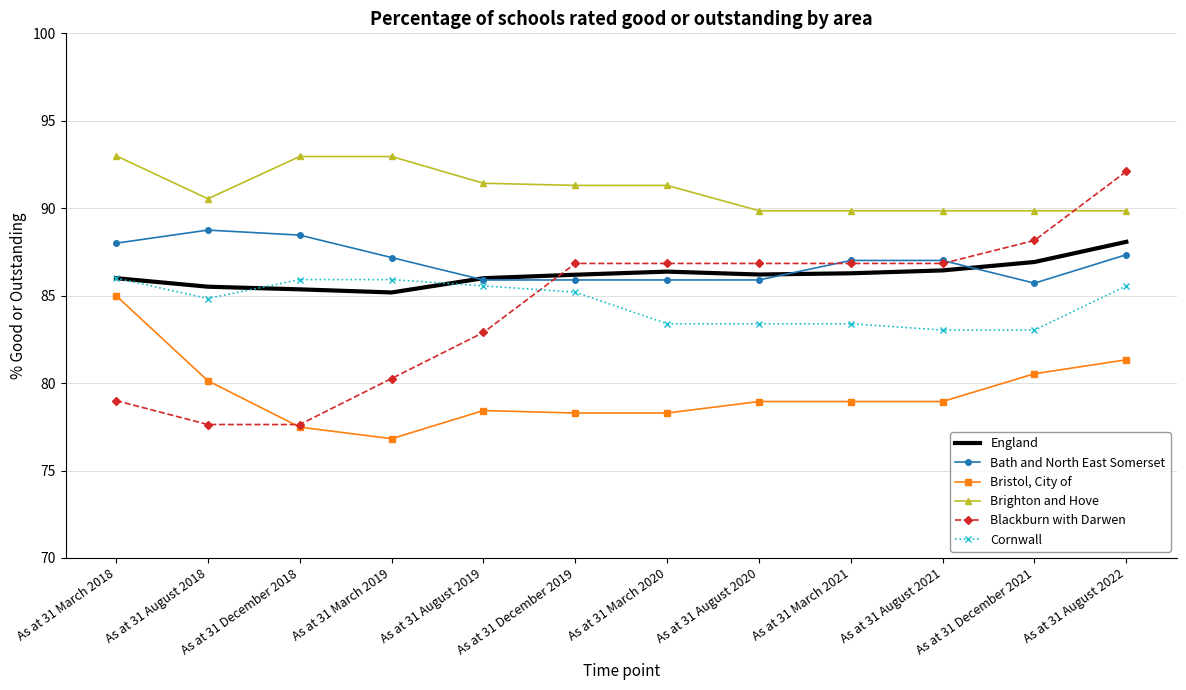

What is the spread (max minus min) of values at As at 31 August 2018?

12.9